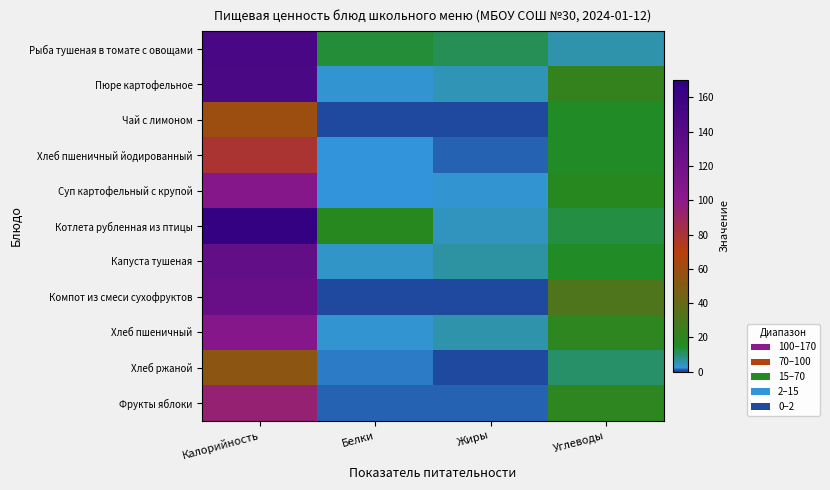

What is the difference between the highest and lowest values at Белки?

17.6